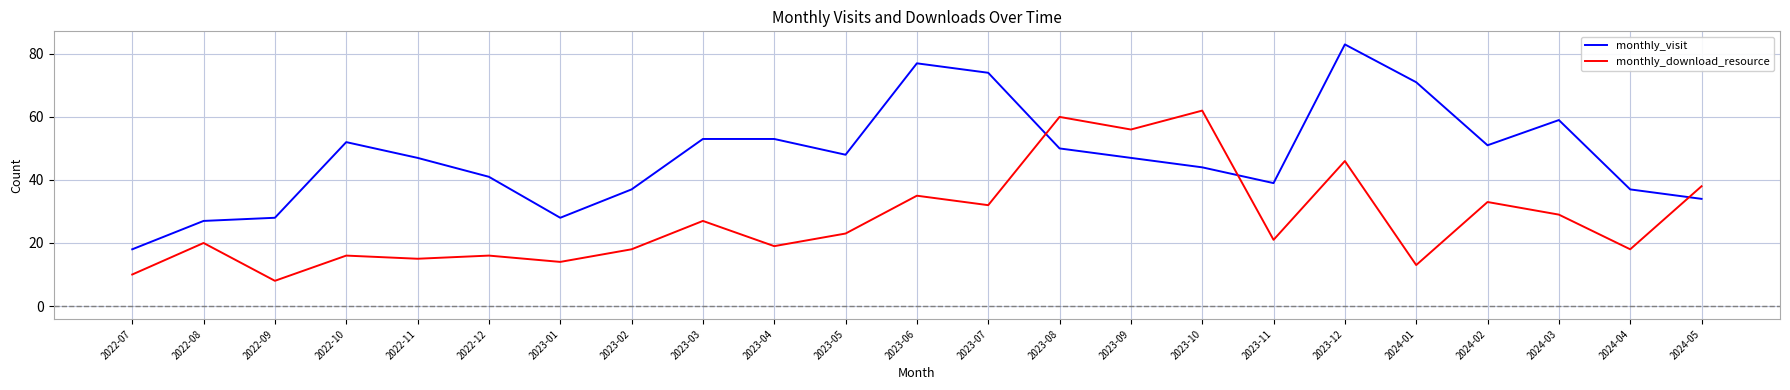

Does the chart have visible grid lines?

Yes